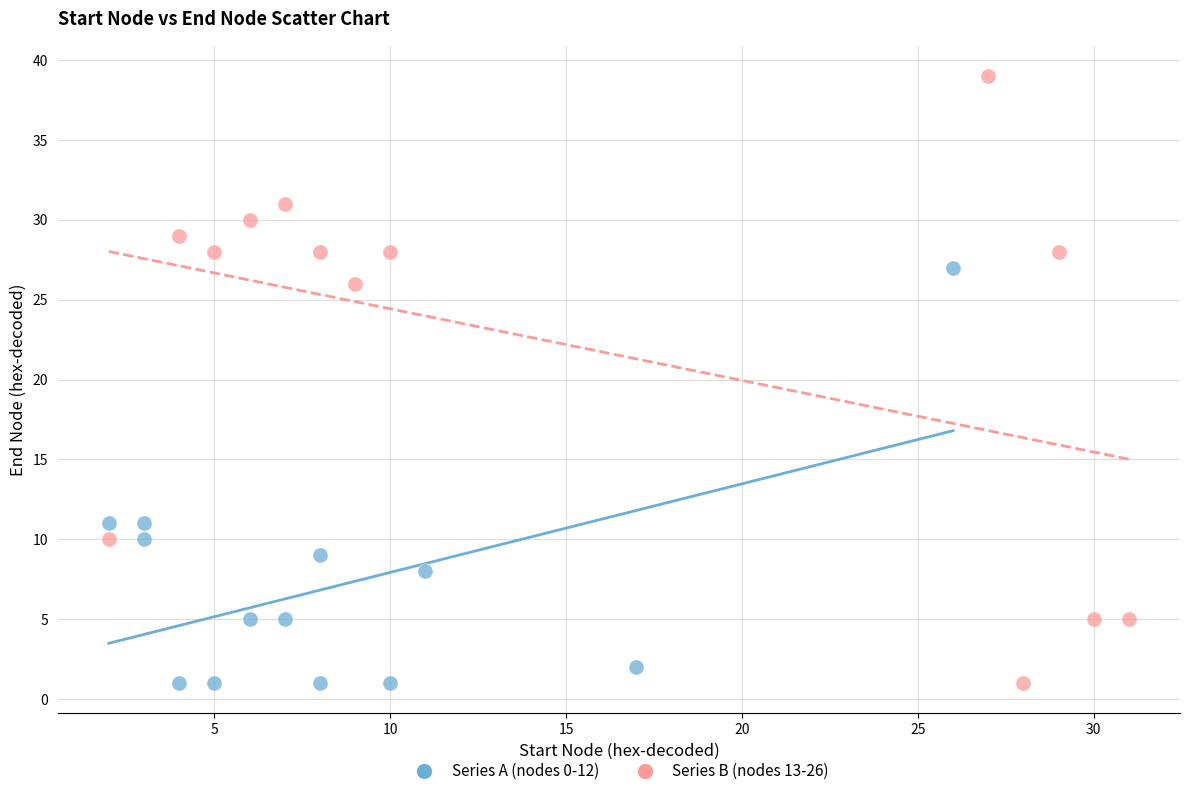

What are all the series names shown in the legend?

Series A (nodes 0-12), Series B (nodes 13-26)